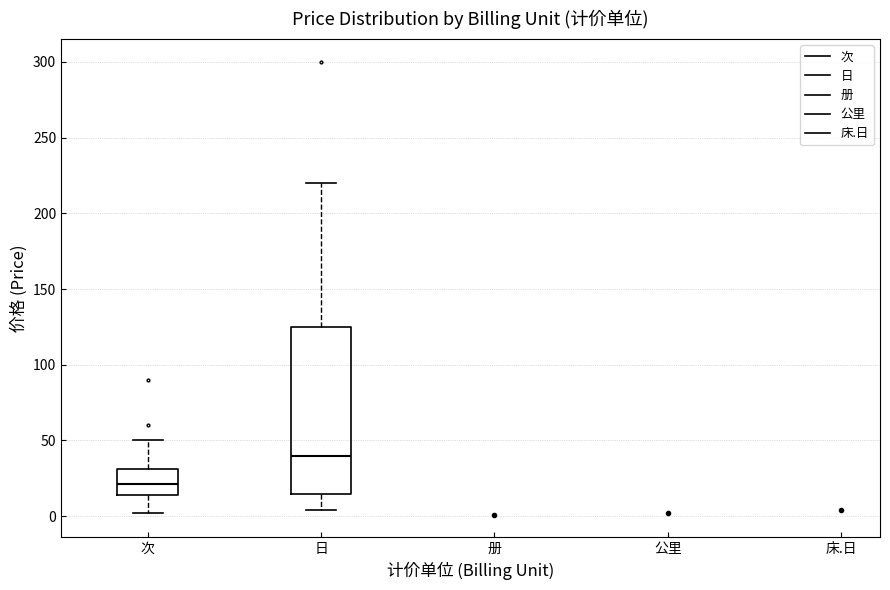

Reading left to right, transcribe this box plot: for each box, give where its median line is, the range the box spans, and where its two whiskers end, as read against the y-axis. The values are not printed on the chart, so give them approximately, as read against the axis.

次: median 20, box 15 to 30, whiskers 0 to 50
日: median 40, box 15 to 125, whiskers 5 to 220